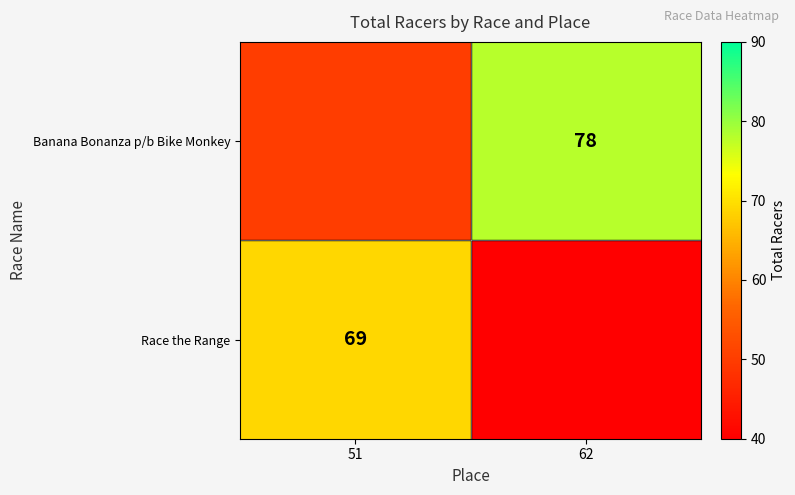

True or false: Banana Bonanza p/b Bike Monkey has a value of 78 at 62.

True